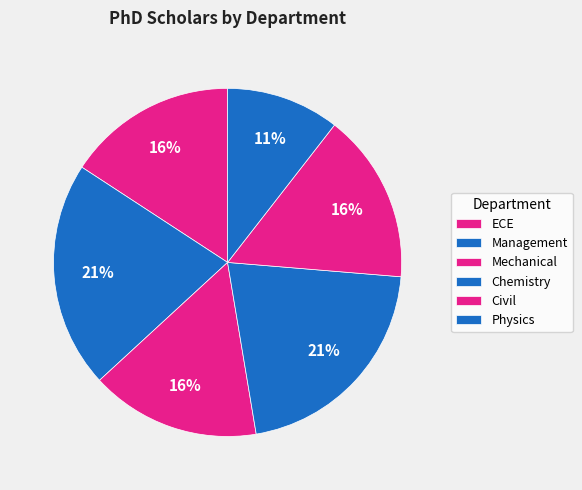

What percentage is NOT represented by Civil?

84.2%